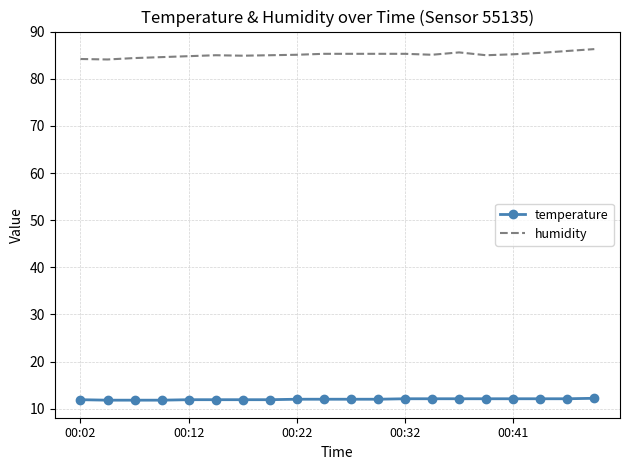

Which series has the widest spread of values?

humidity